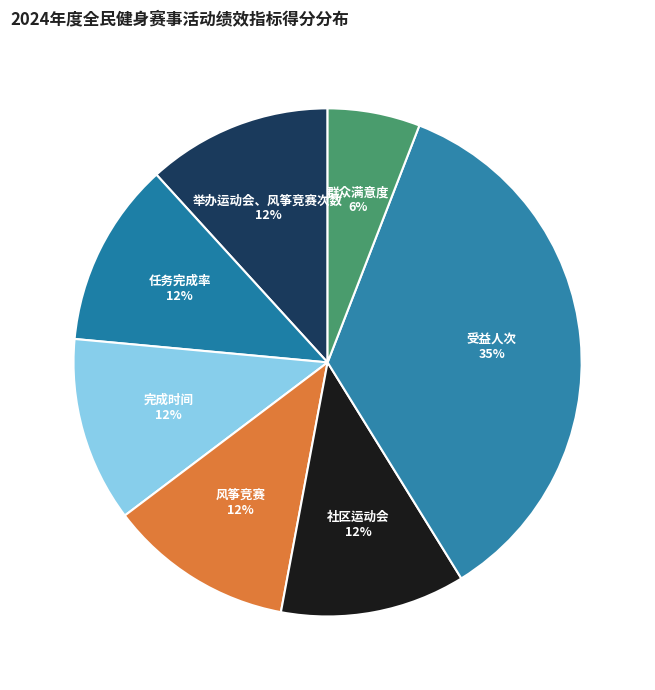

Count the number of slices in the pie.

7